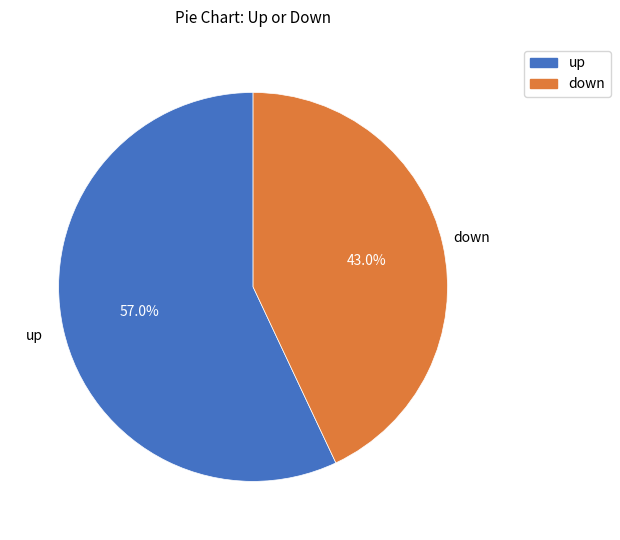

What percentage do up and down together represent?

100.0%